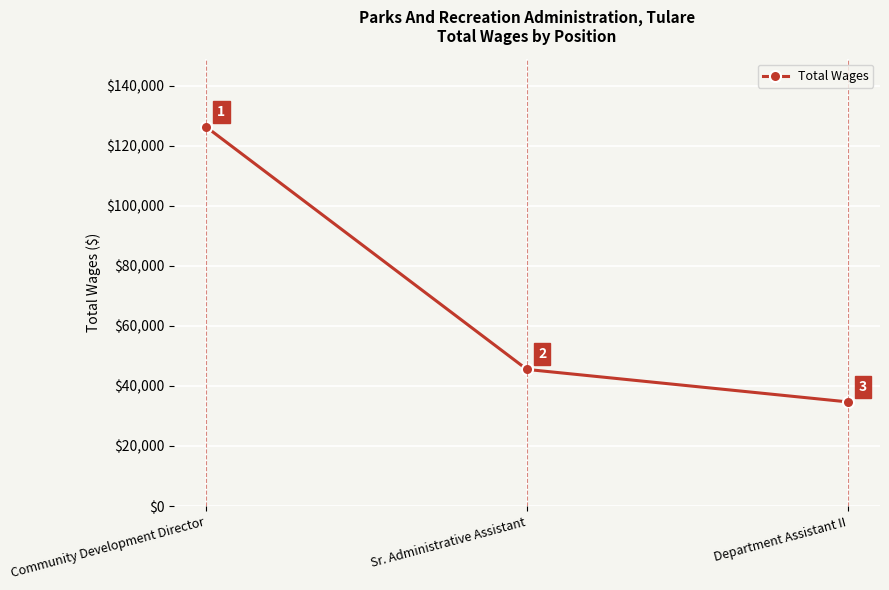

List the labels in order of value, smallest first.

Department Assistant II, Sr. Administrative Assistant, Community Development Director